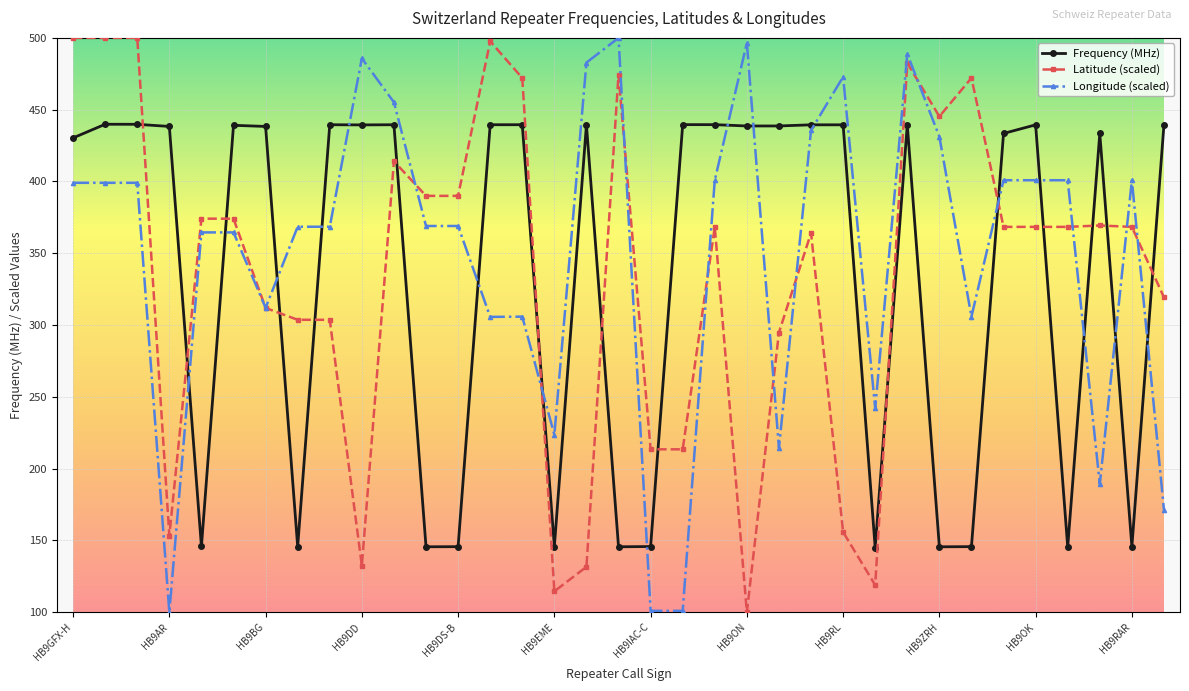

What is the value of the Longitude (scaled) point at the 21st from the left?

400.9